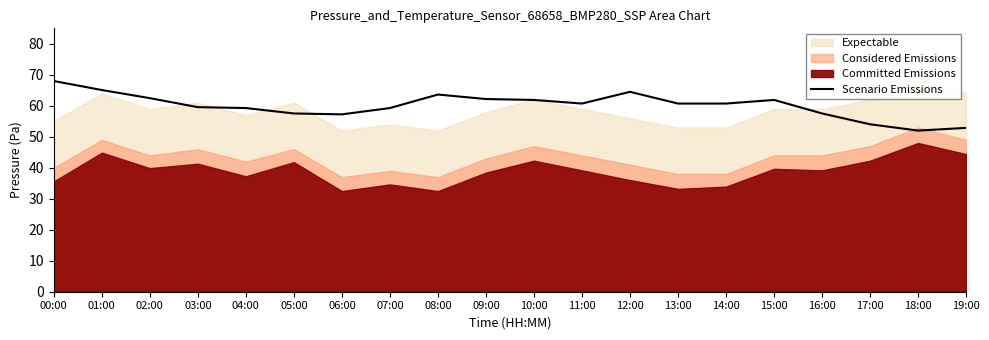

How many lines are shown in the chart?

1